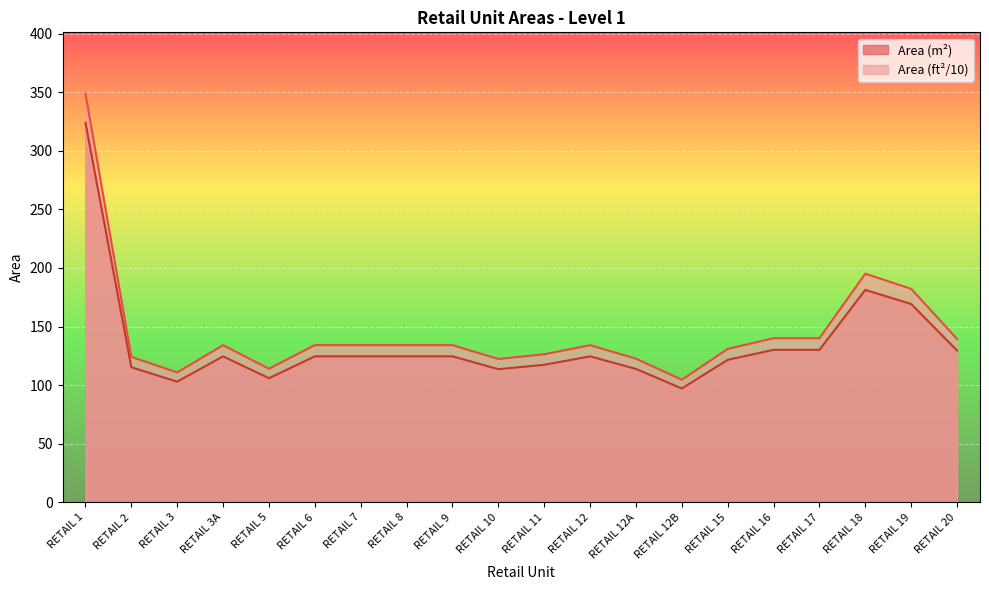

How many lines are shown in the chart?

2